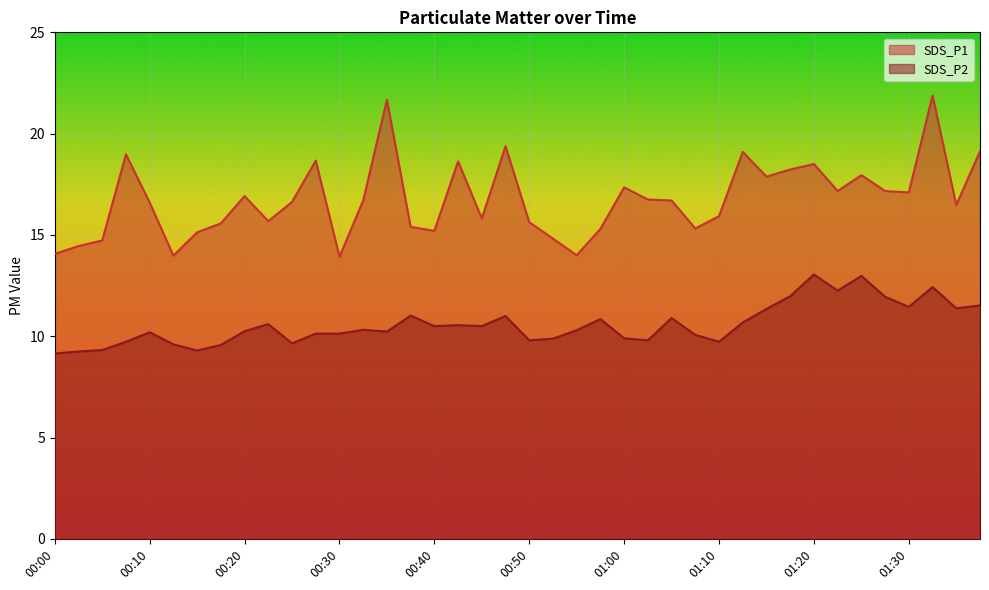

True or false: SDS_P2 and SDS_P1 intersect in this chart.

False